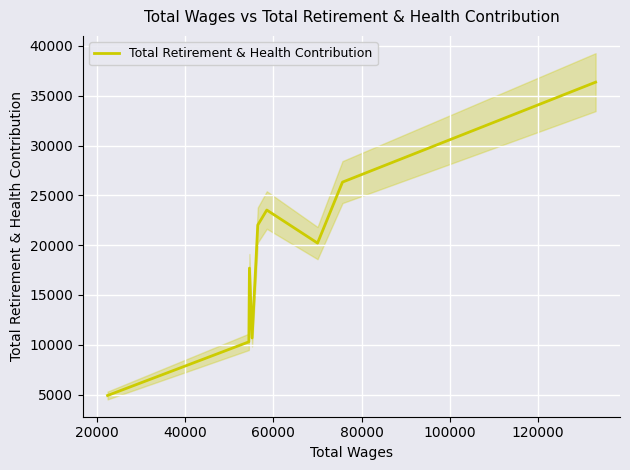

What is the maximum value for Total Retirement & Health Contribution?

36357